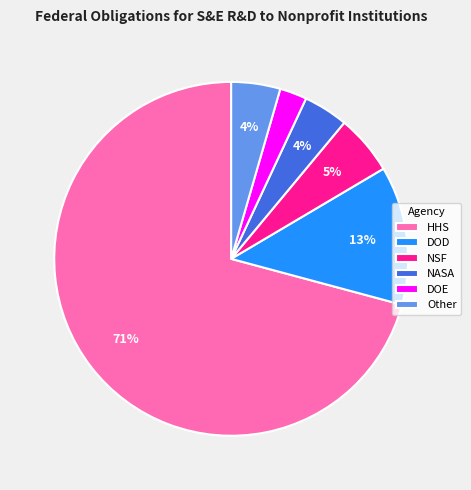

Which category has the biggest portion of the pie?

HHS